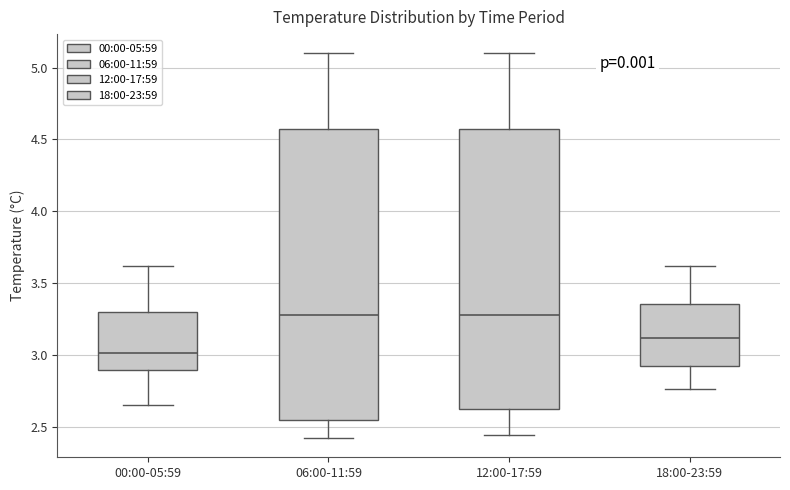

Reading left to right, read every box against the y-axis: the position of its median line, the range the box covers, and the ends of its whiskers. The values are not printed on the chart, so give them approximately, as read against the axis.

00:00-05:59: median 3.00, box 2.90 to 3.30, whiskers 2.65 to 3.60
06:00-11:59: median 3.30, box 2.55 to 4.60, whiskers 2.40 to 5.10
12:00-17:59: median 3.30, box 2.60 to 4.60, whiskers 2.45 to 5.10
18:00-23:59: median 3.10, box 2.95 to 3.35, whiskers 2.75 to 3.60